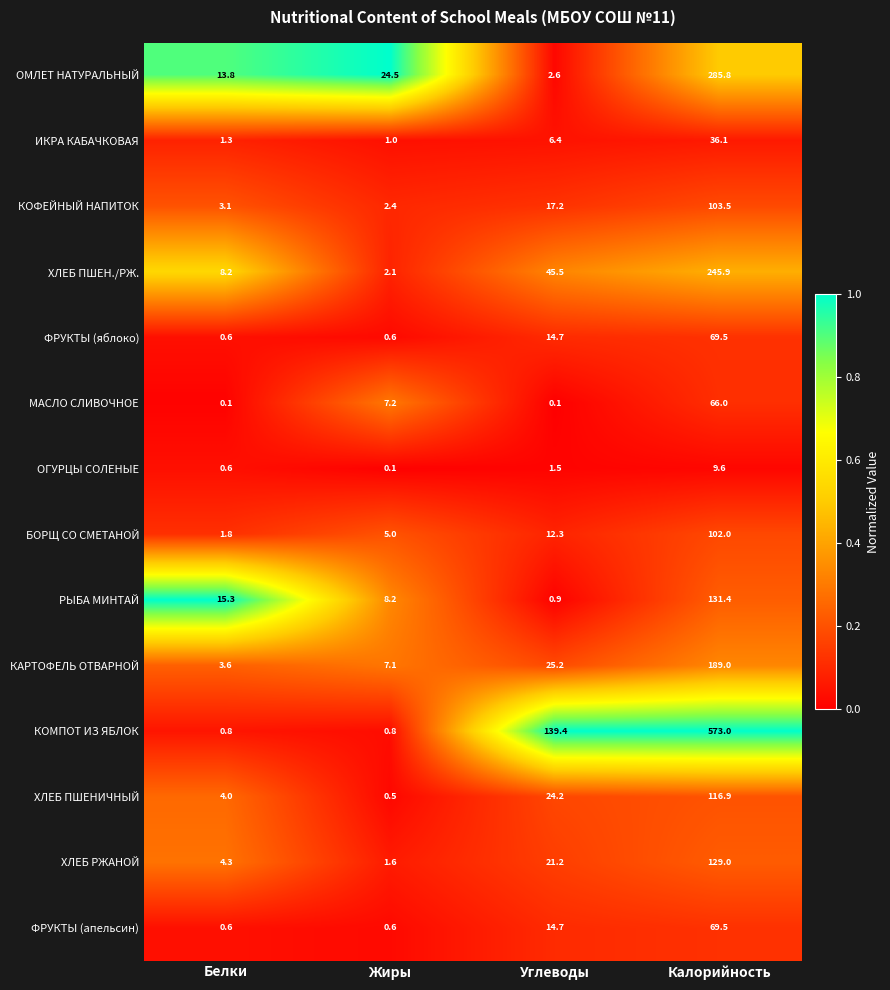

What is the approximate value of КОФЕЙНЫЙ НАПИТОК at Калорийность?

103.5